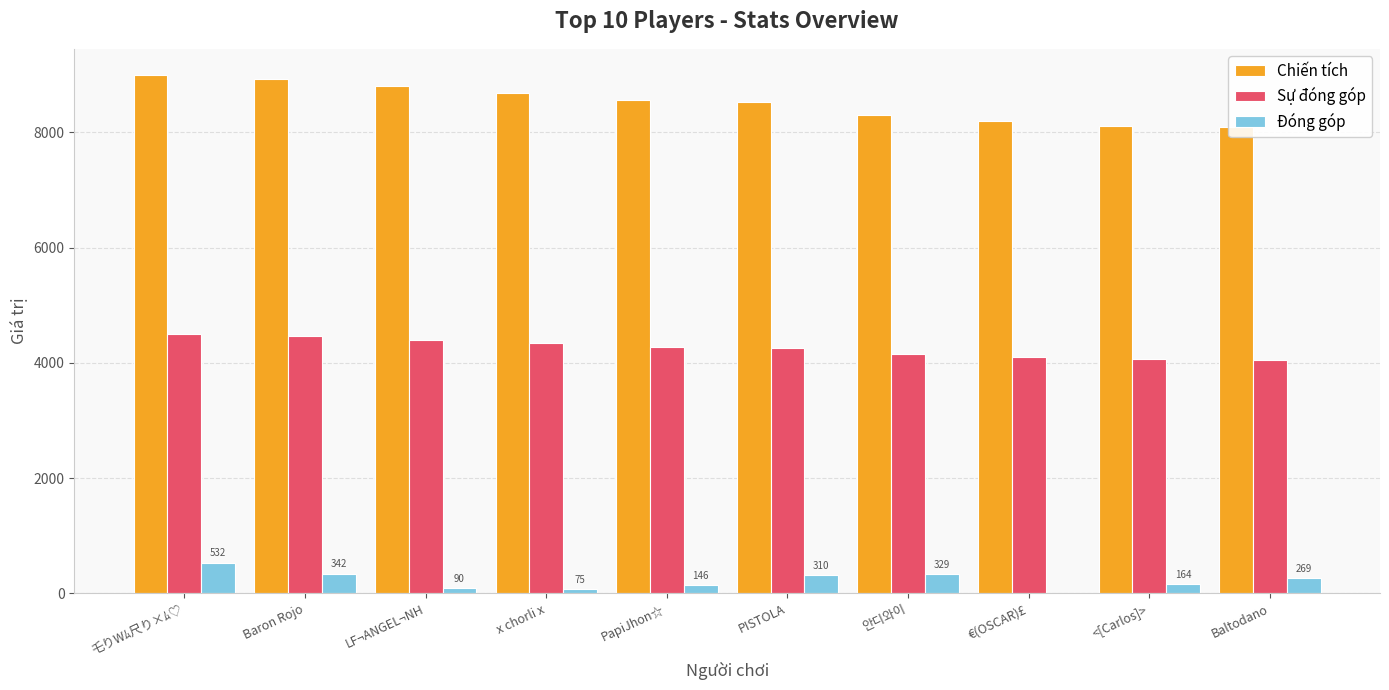

What are all the series names shown in the legend?

Chiến tích, Sự đóng góp, Đóng góp